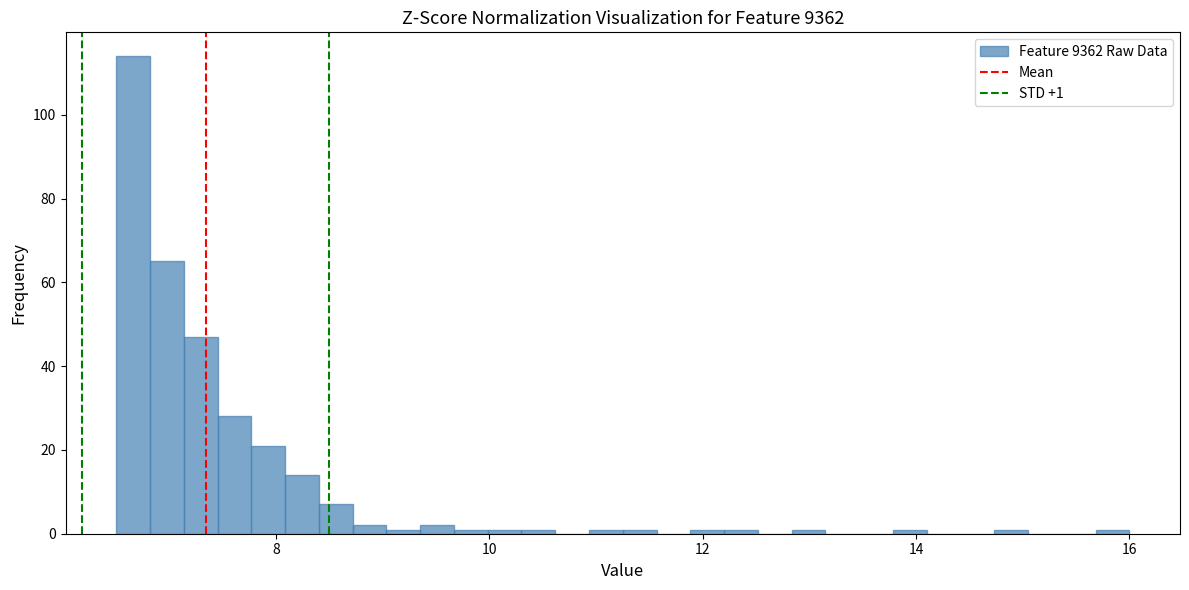

Read against the x-axis, roughly where is the centre of the tallest bar?

6.6